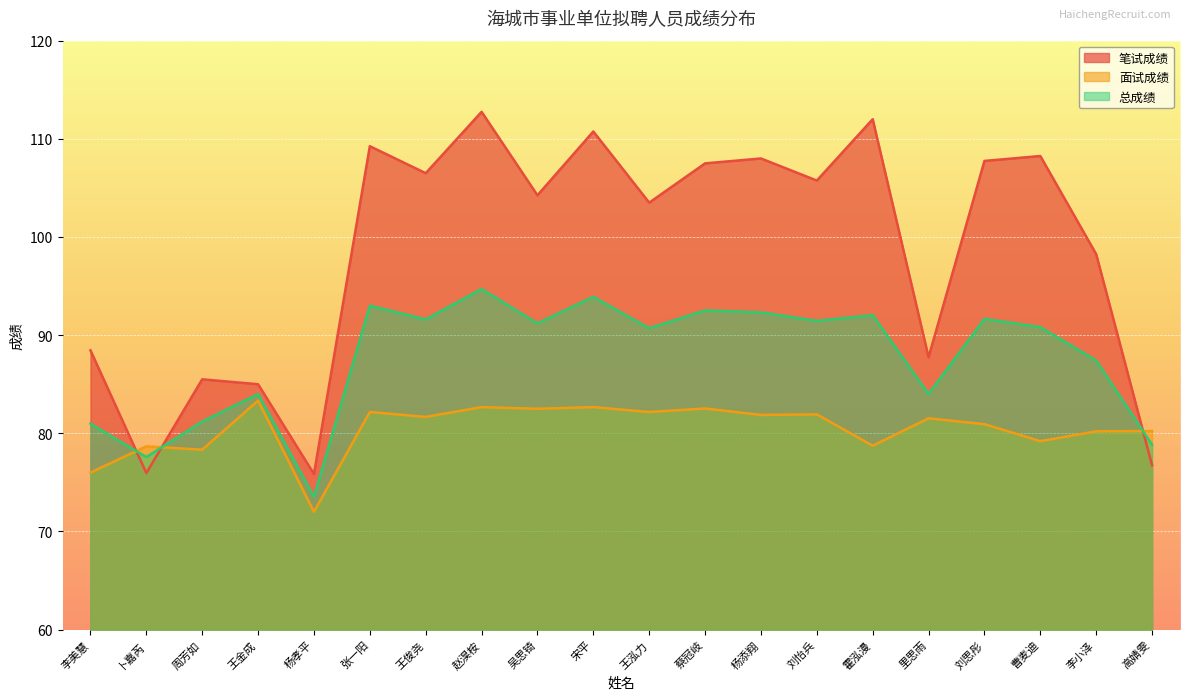

How many values in the 笔试成绩 series are below 105?

10